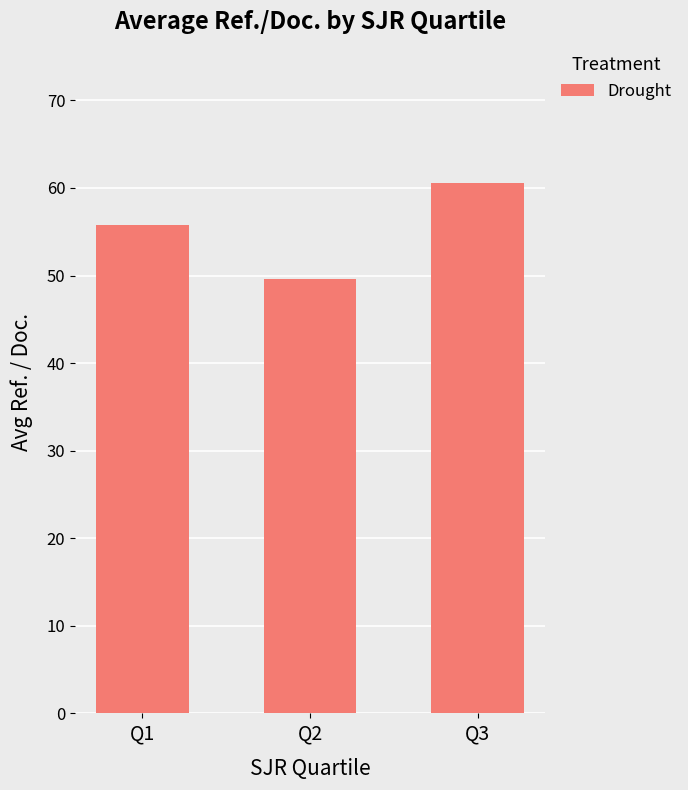

Does the chart contain any negative values?

No